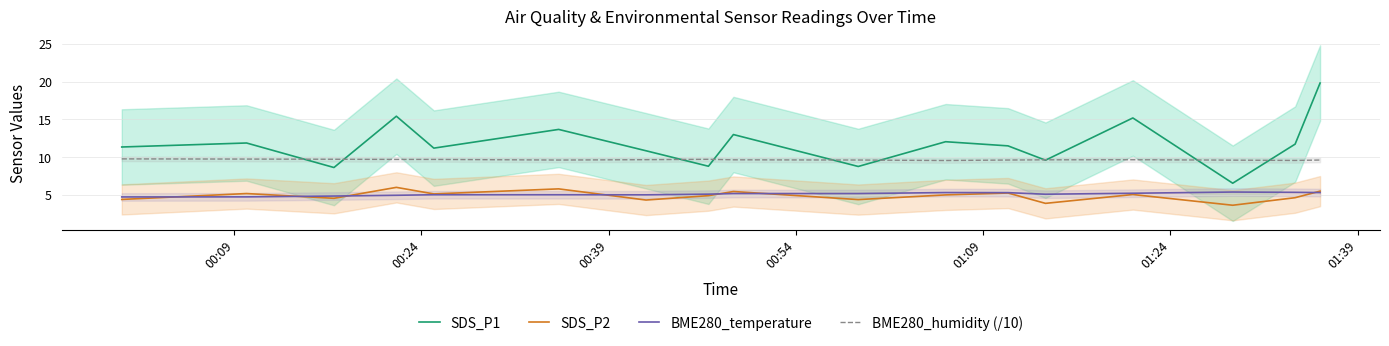

What is the highest value of the BME280_temperature series?

5.4